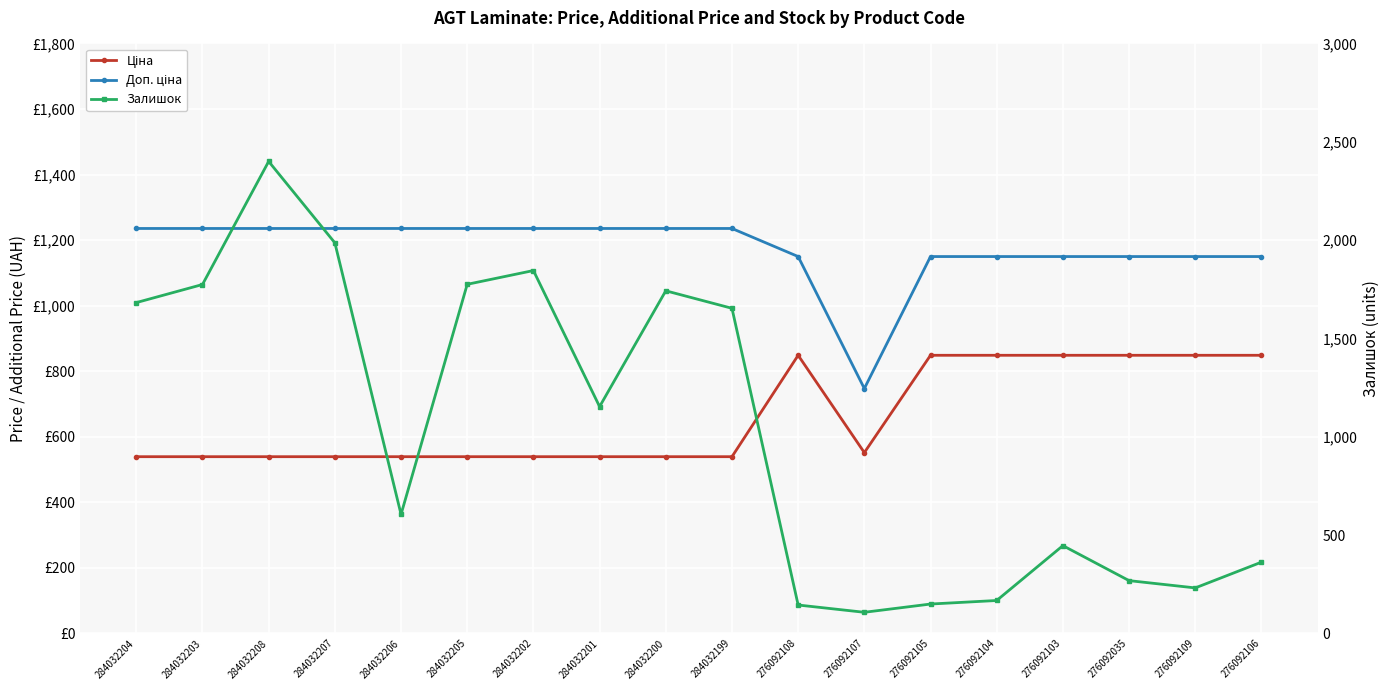

Between 276092107 and 284032208, which is larger?

276092107